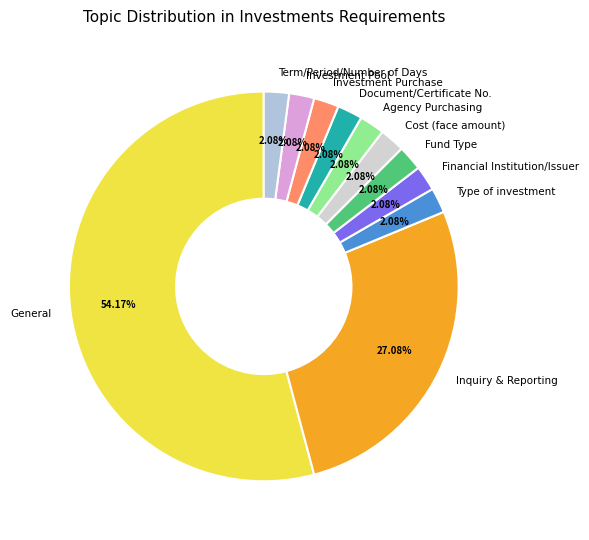

Is it true that General is 12% of the pie?

False